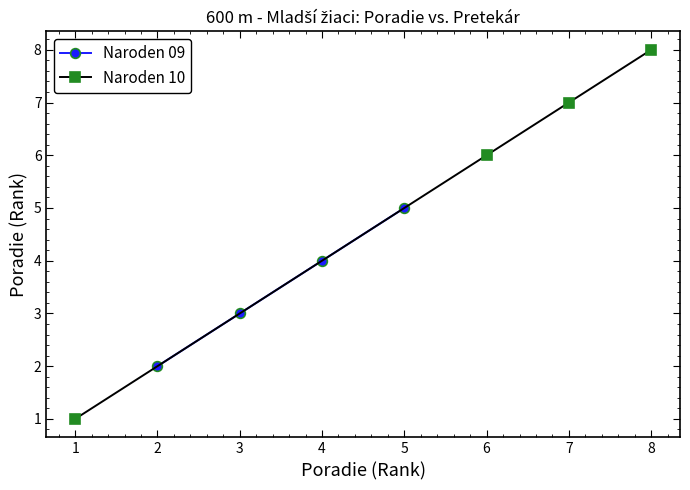

The Naroden 09 series shows 4 at 4. True or false?

True